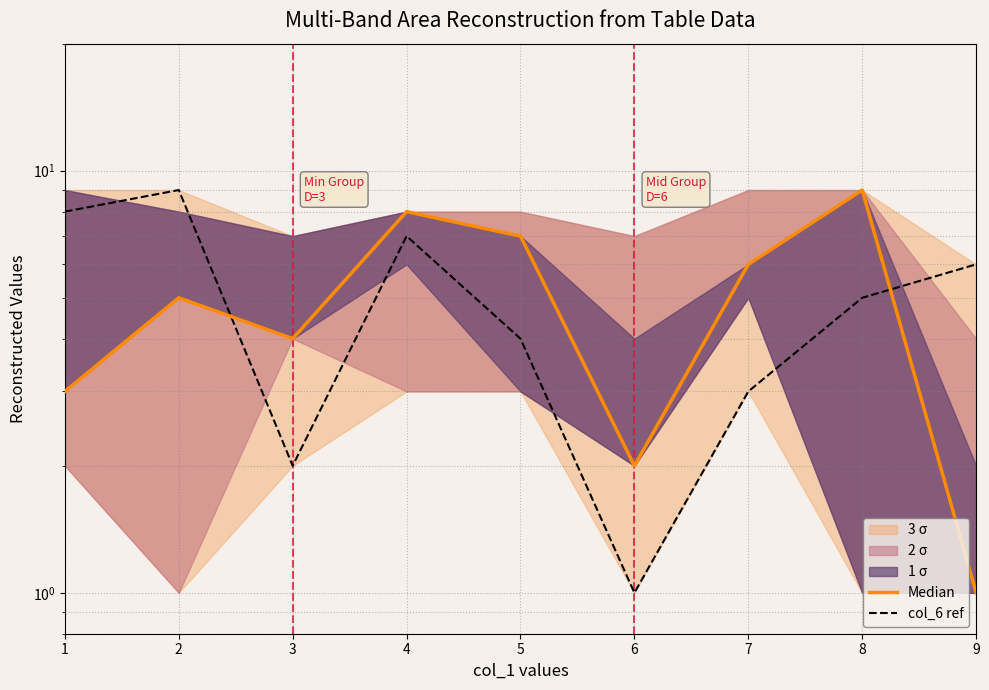

At which label is Median closest to 5?

2